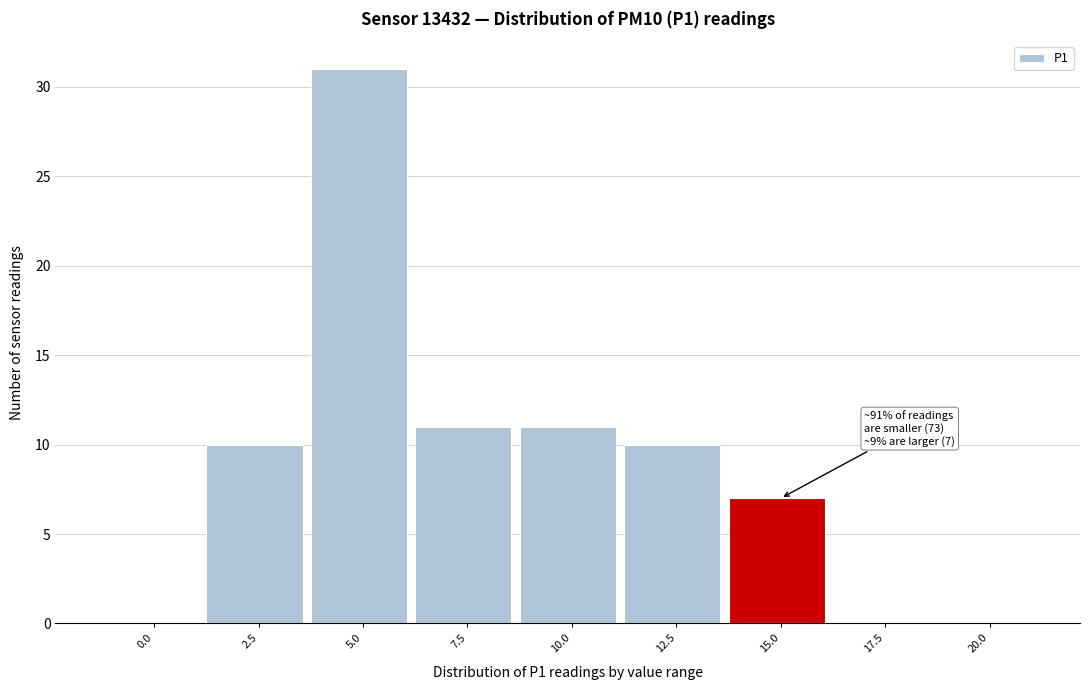

Reading left to right, what are all the values shown in this chart?

0.0=0	2.5=10	5.0=31	7.5=11	10.0=11	12.5=10	15.0=7	17.5=0	20.0=0